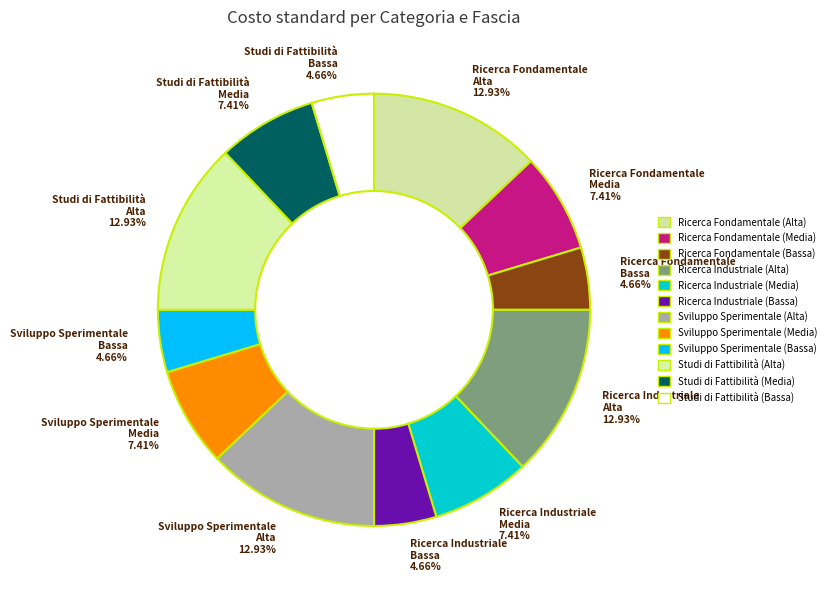

True or false: Ricerca Industriale (Bassa) accounts for 13% of the total.

False